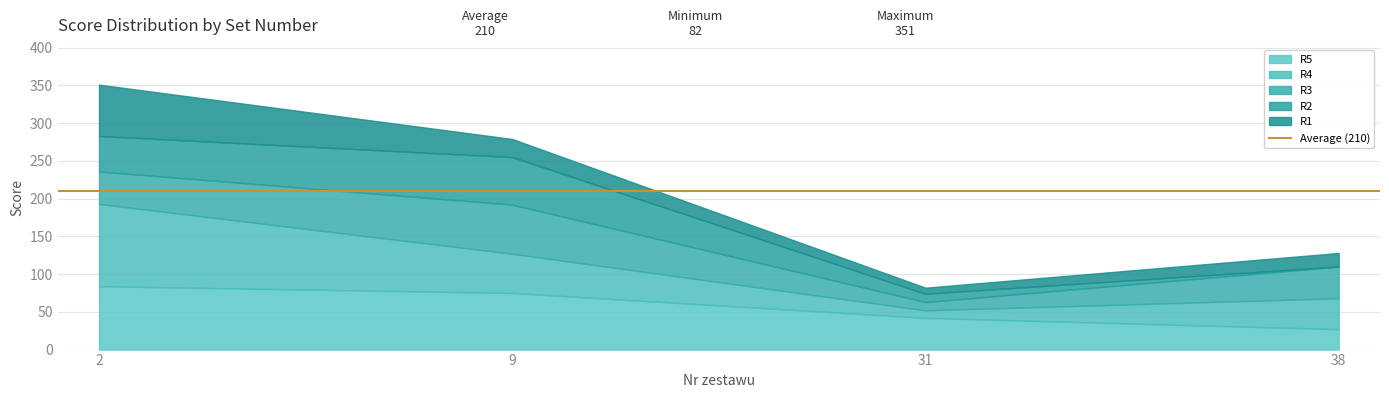

Count the R2 values in the range 11 to 63.

3